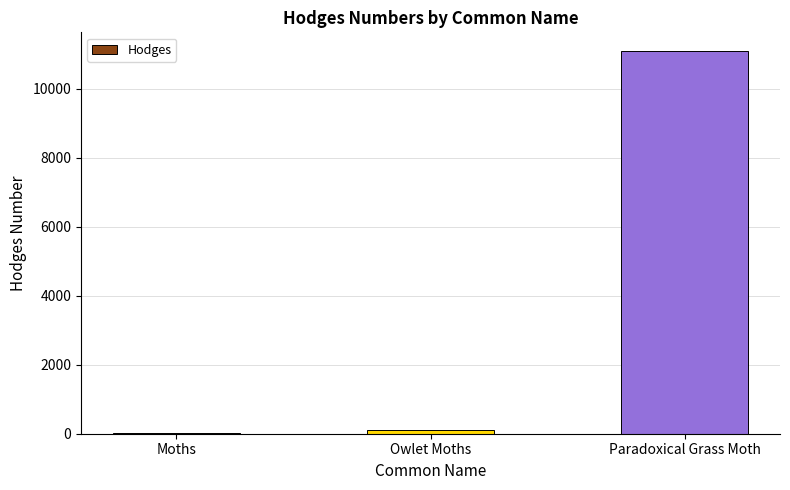

At which label is the value closest to 5551?

Owlet Moths